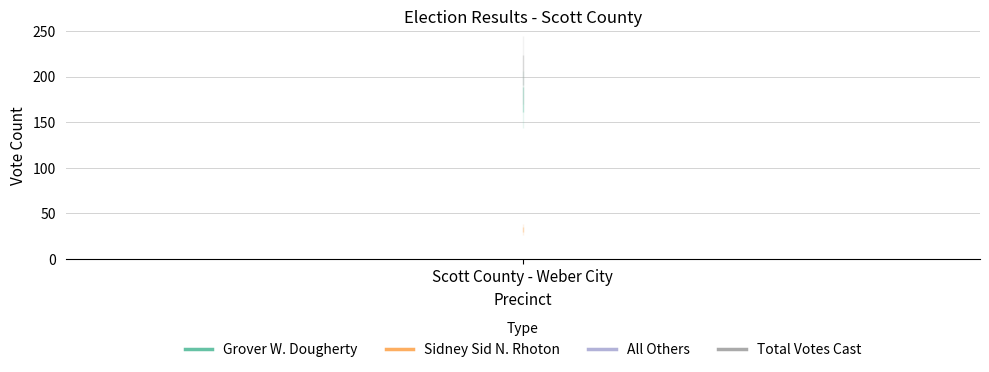

Count the number of data series in this chart.

4